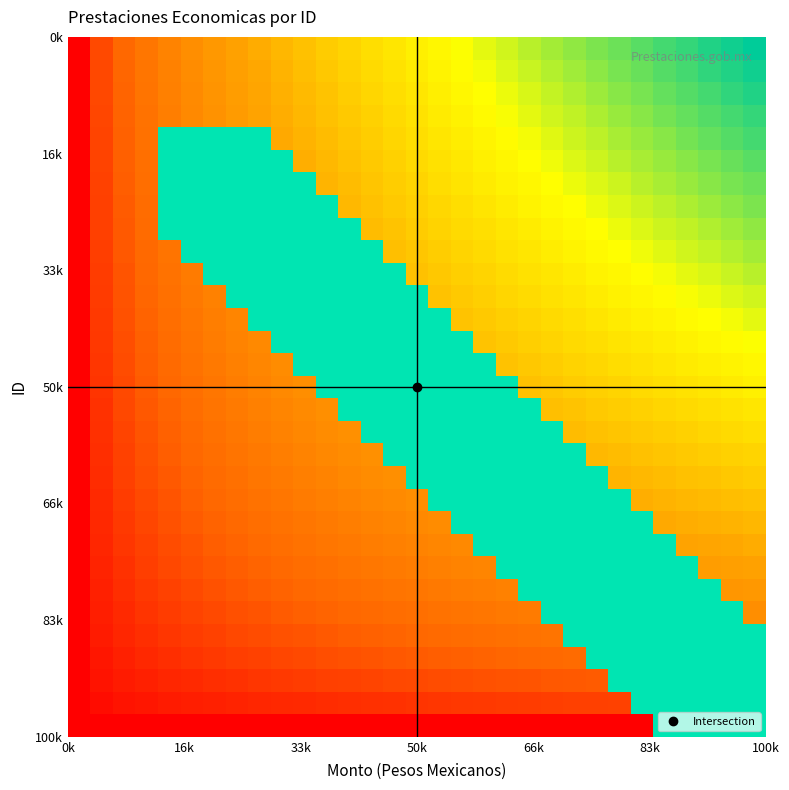

What is the greatest value displayed?

1